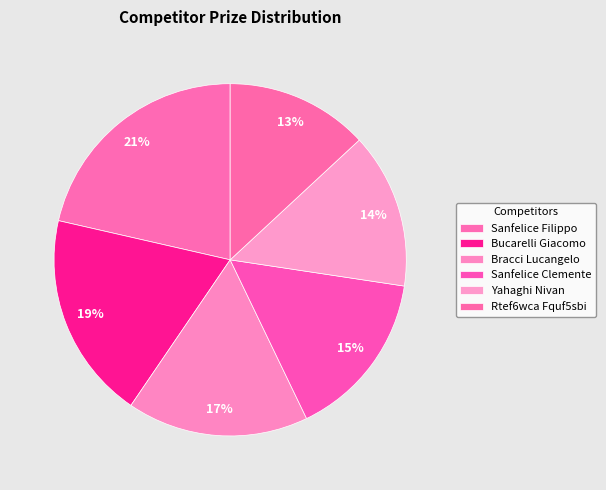

Is it true that Bucarelli Giacomo is 7% of the pie?

False